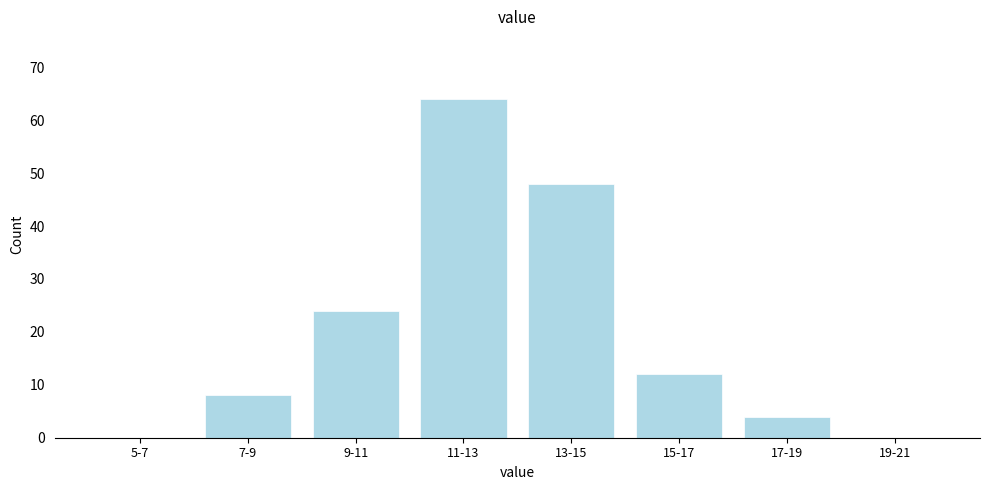

Reading left to right, list all the values displayed in this chart.

5-7=0	7-9=8	9-11=24	11-13=64	13-15=48	15-17=12	17-19=4	19-21=0